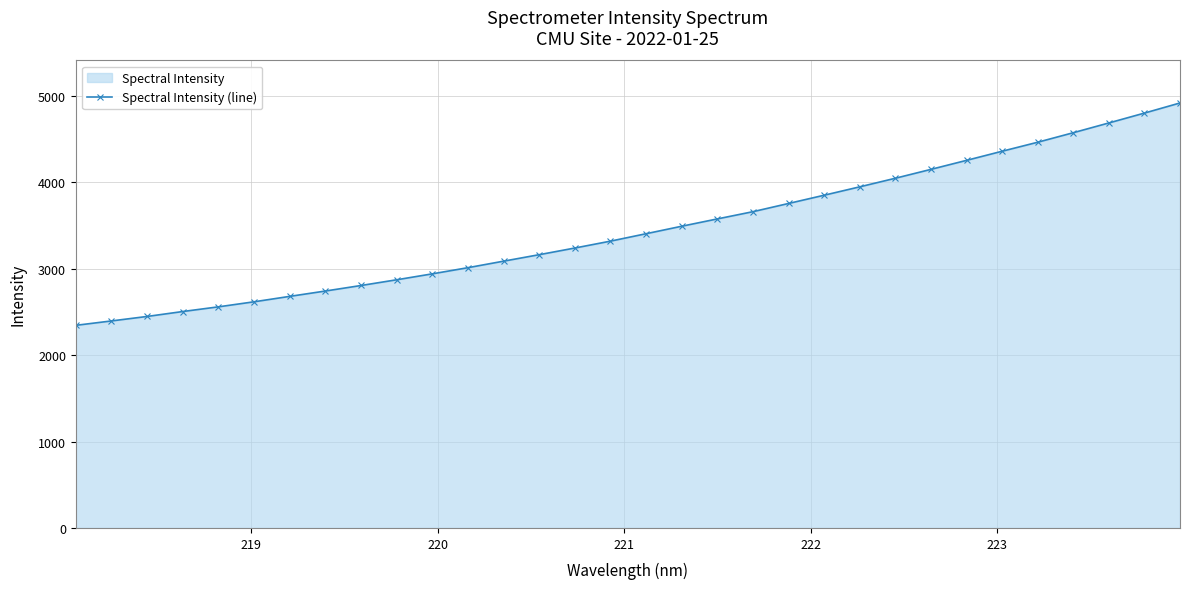

How many lines are shown in the chart?

1